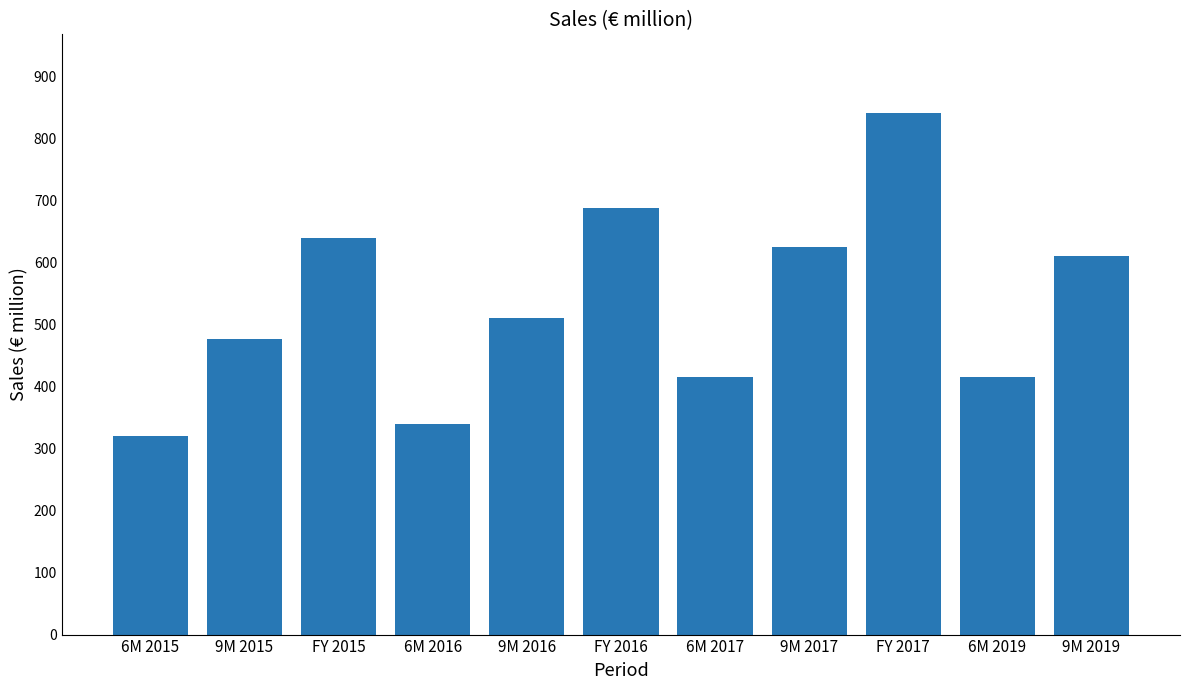

Does the chart contain stacked bars?

No